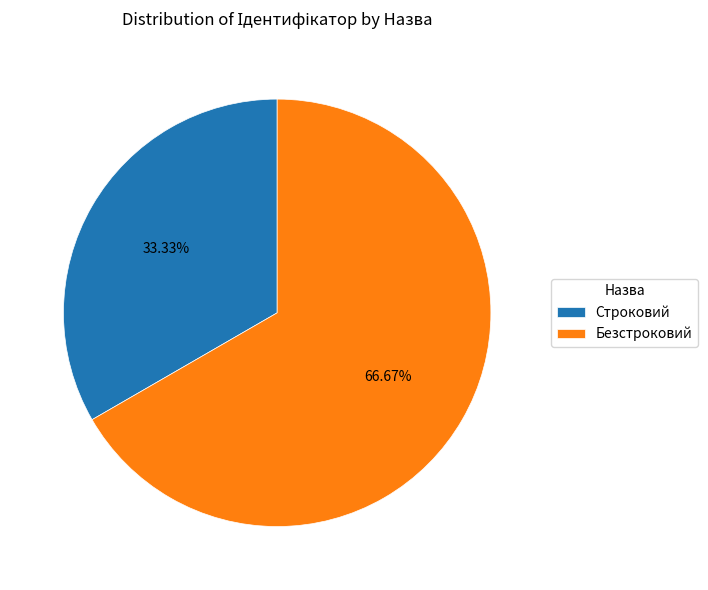

Which slice represents more than half of the pie?

Безстроковий